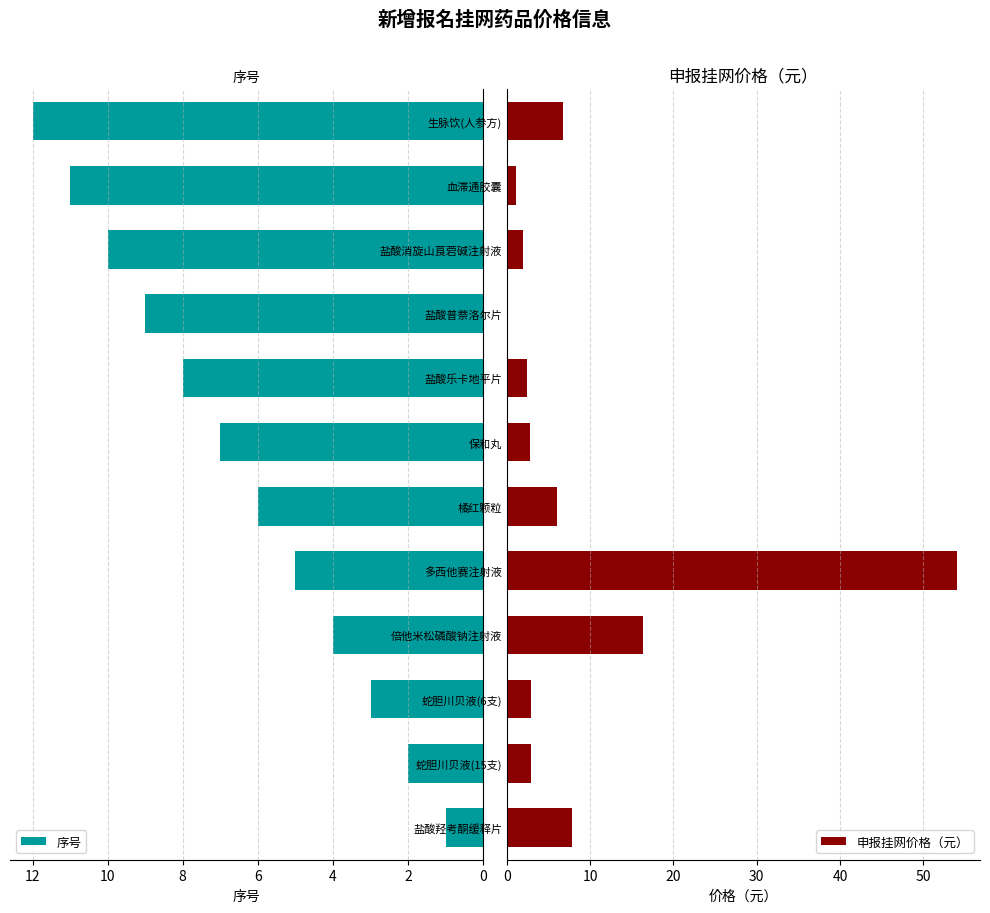

What is the difference between the maximum and minimum values in the 序号 series?

11